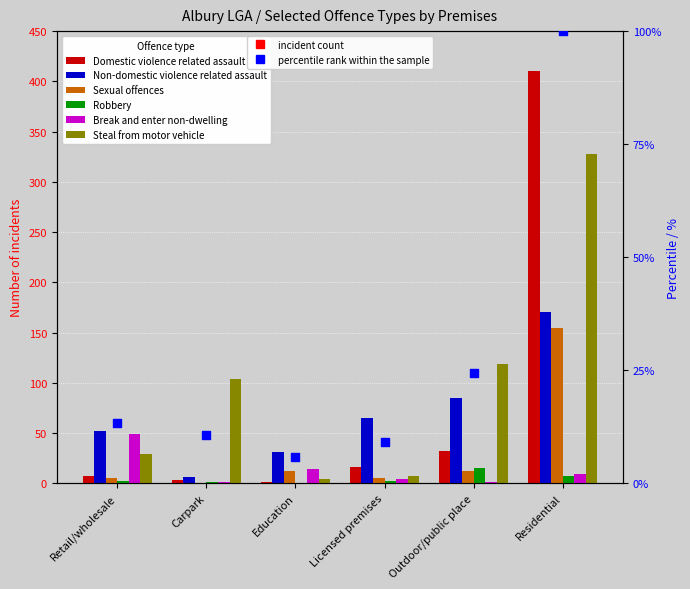

What is the total value across all series at Carpark?

115